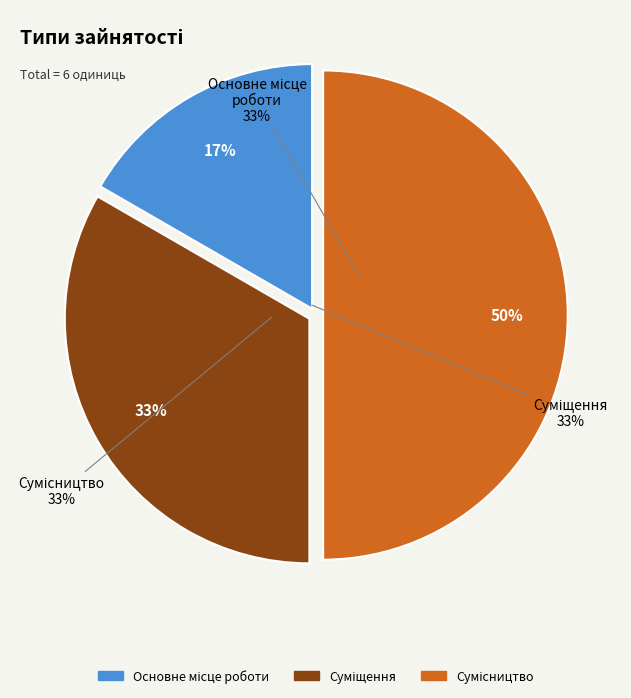

True or false: Суміщення accounts for 33% of the total.

True